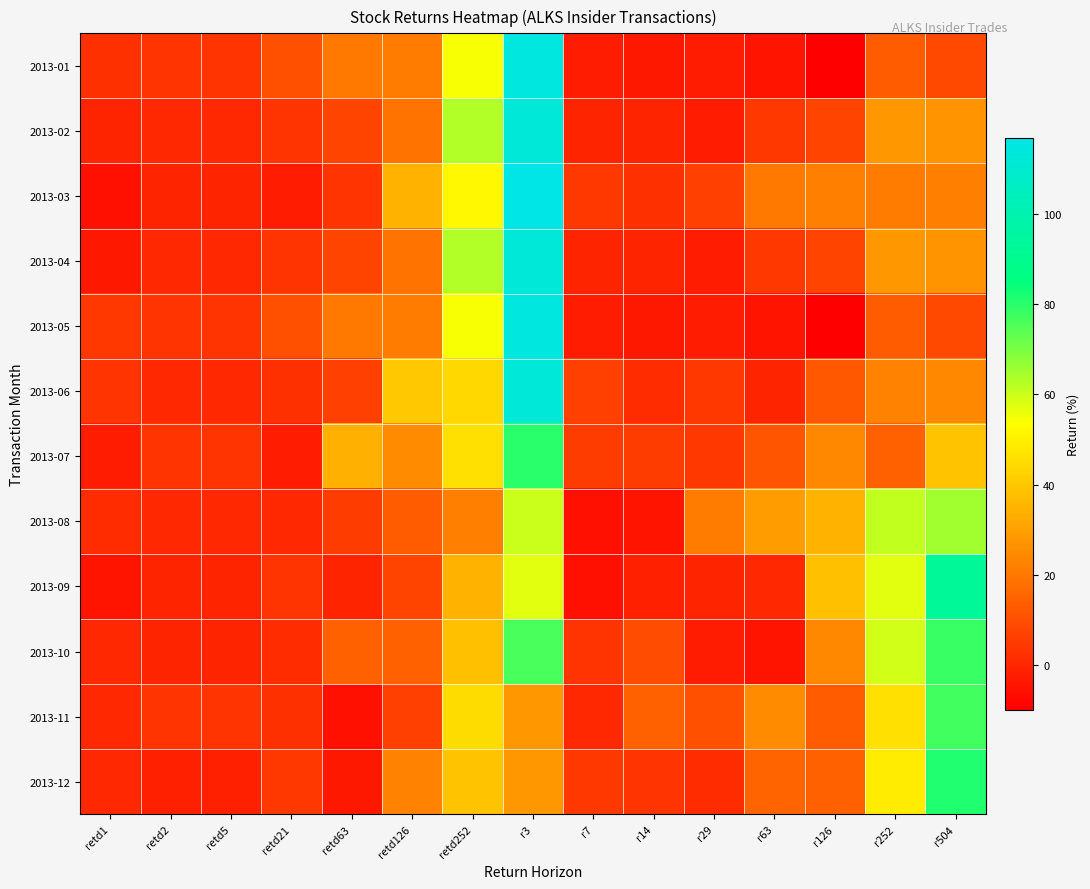

At which category is the sum across all series the highest?

r3